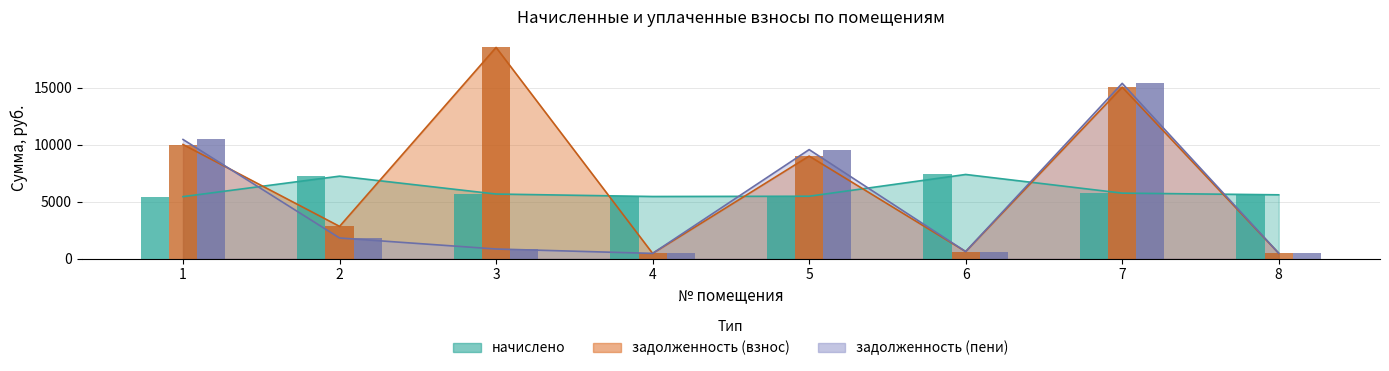

Read the задолженность (пени) value at 1.

10465.0